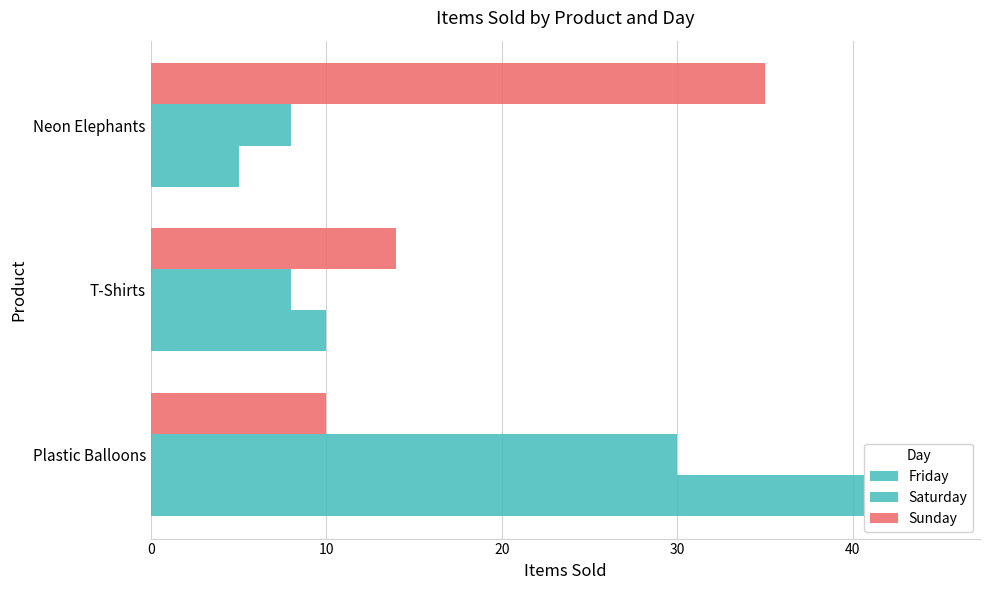

Rank the series by their maximum value, from highest to lowest.

Friday, Sunday, Saturday